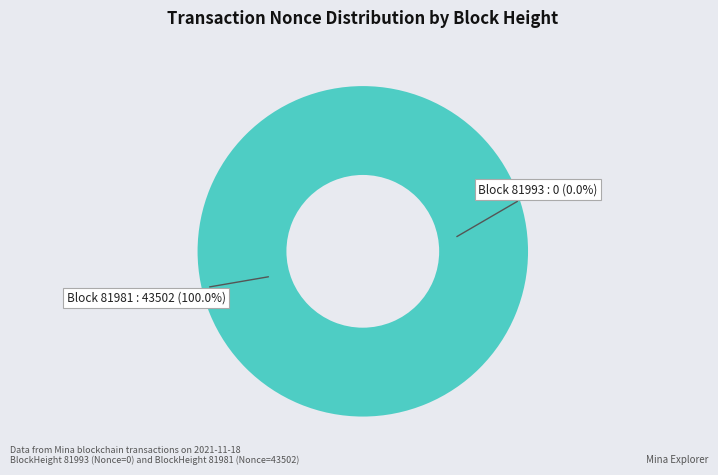

Between 81993 and 81981, which is larger?

81981